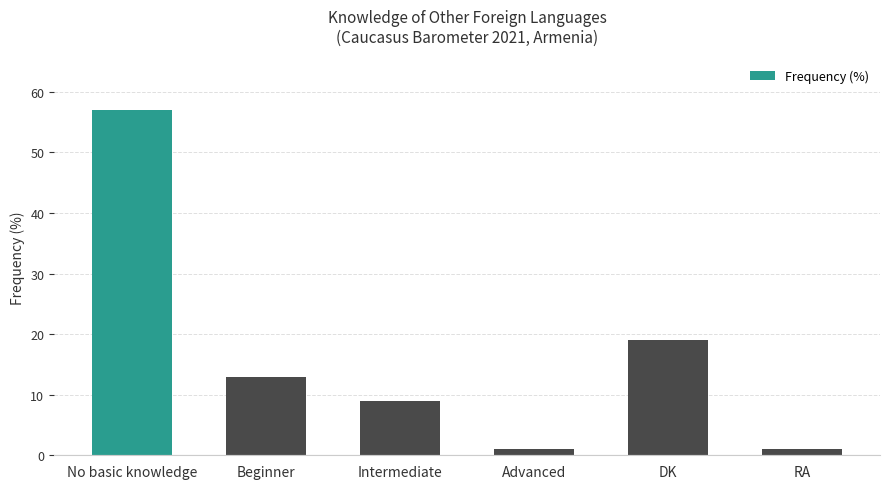

What is the sum of the values at DK and Beginner?

32